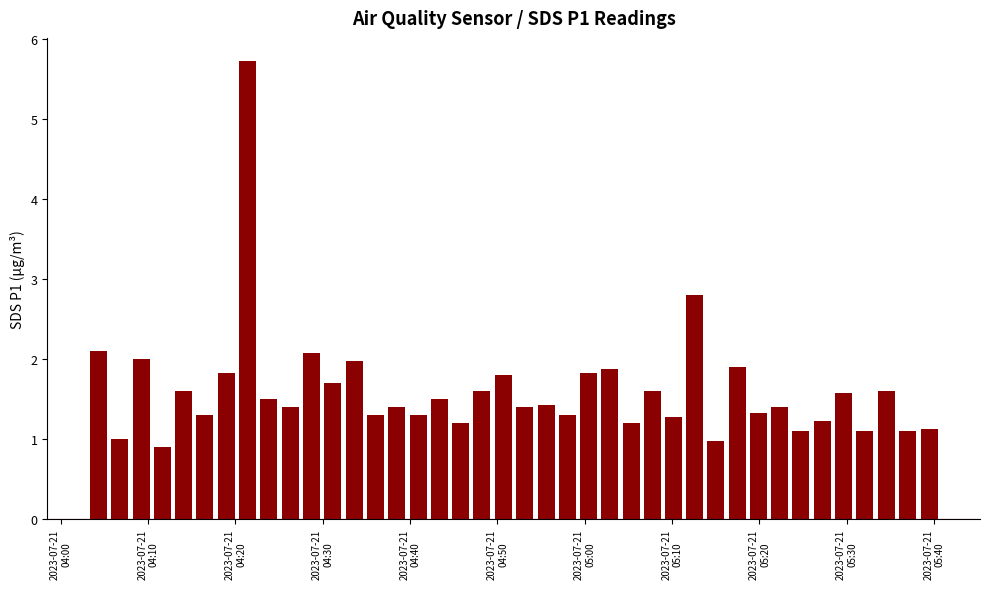

Reading right to left, transcribe all the data shown in this chart.

1.1	1.1	1.6	1.1	1.6	1.2	1.1	1.4	1.3	1.9	1.0	2.8	1.3	1.6	1.2	1.9	1.8	1.3	1.4	1.4	1.8	1.6	1.2	1.5	1.3	1.4	1.3	2.0	1.7	2.1	1.4	1.5	5.7	1.8	1.3	1.6	0.9	2.0	1.0	2.1